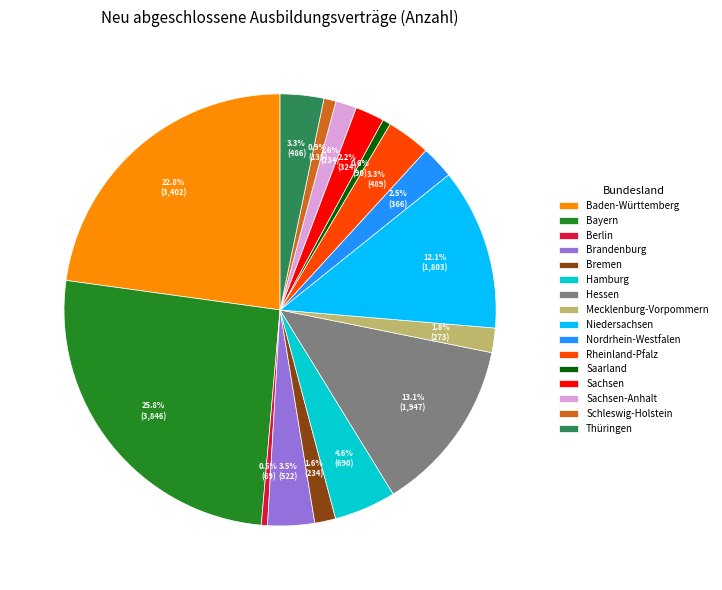

Does any single category account for the majority?

No